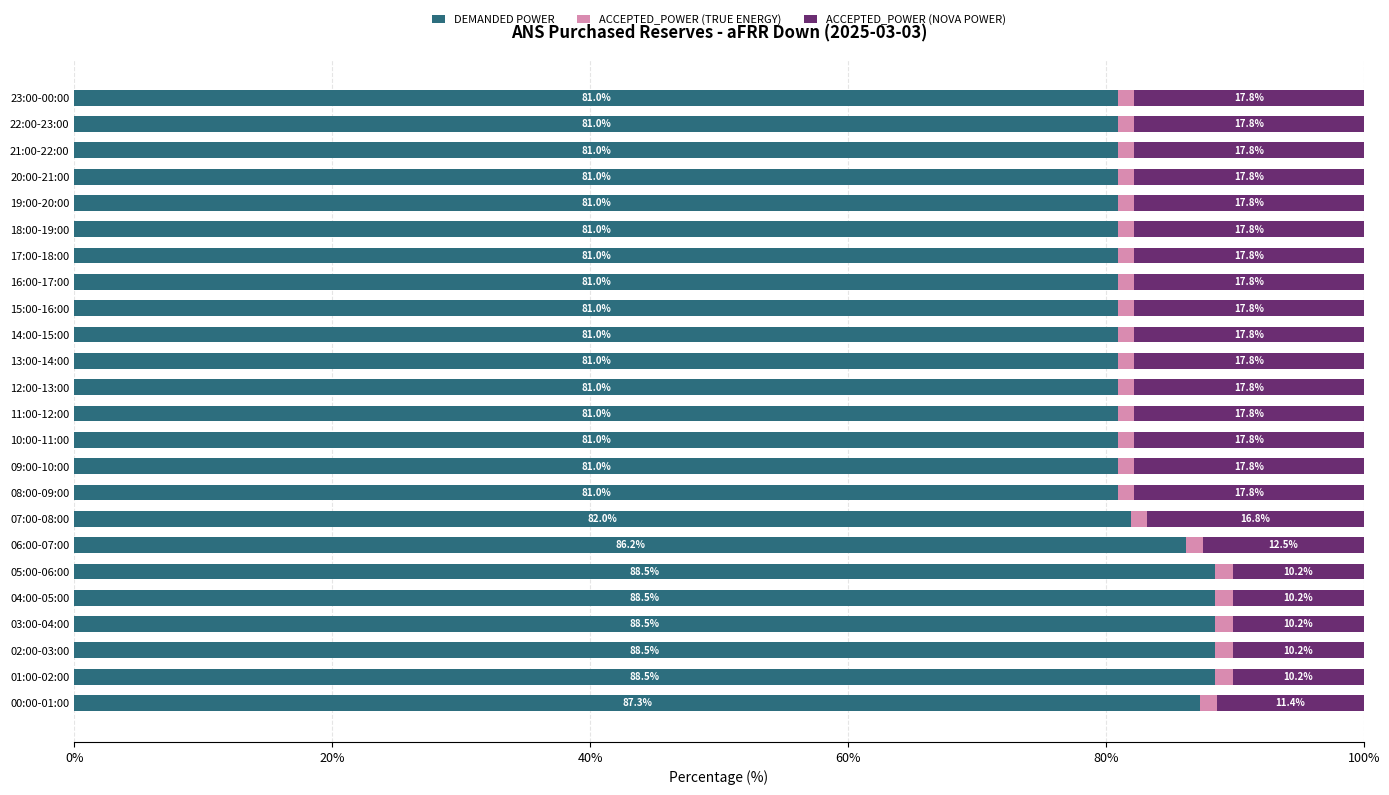

What is the total value across all series at 08:00-09:00?

100.0